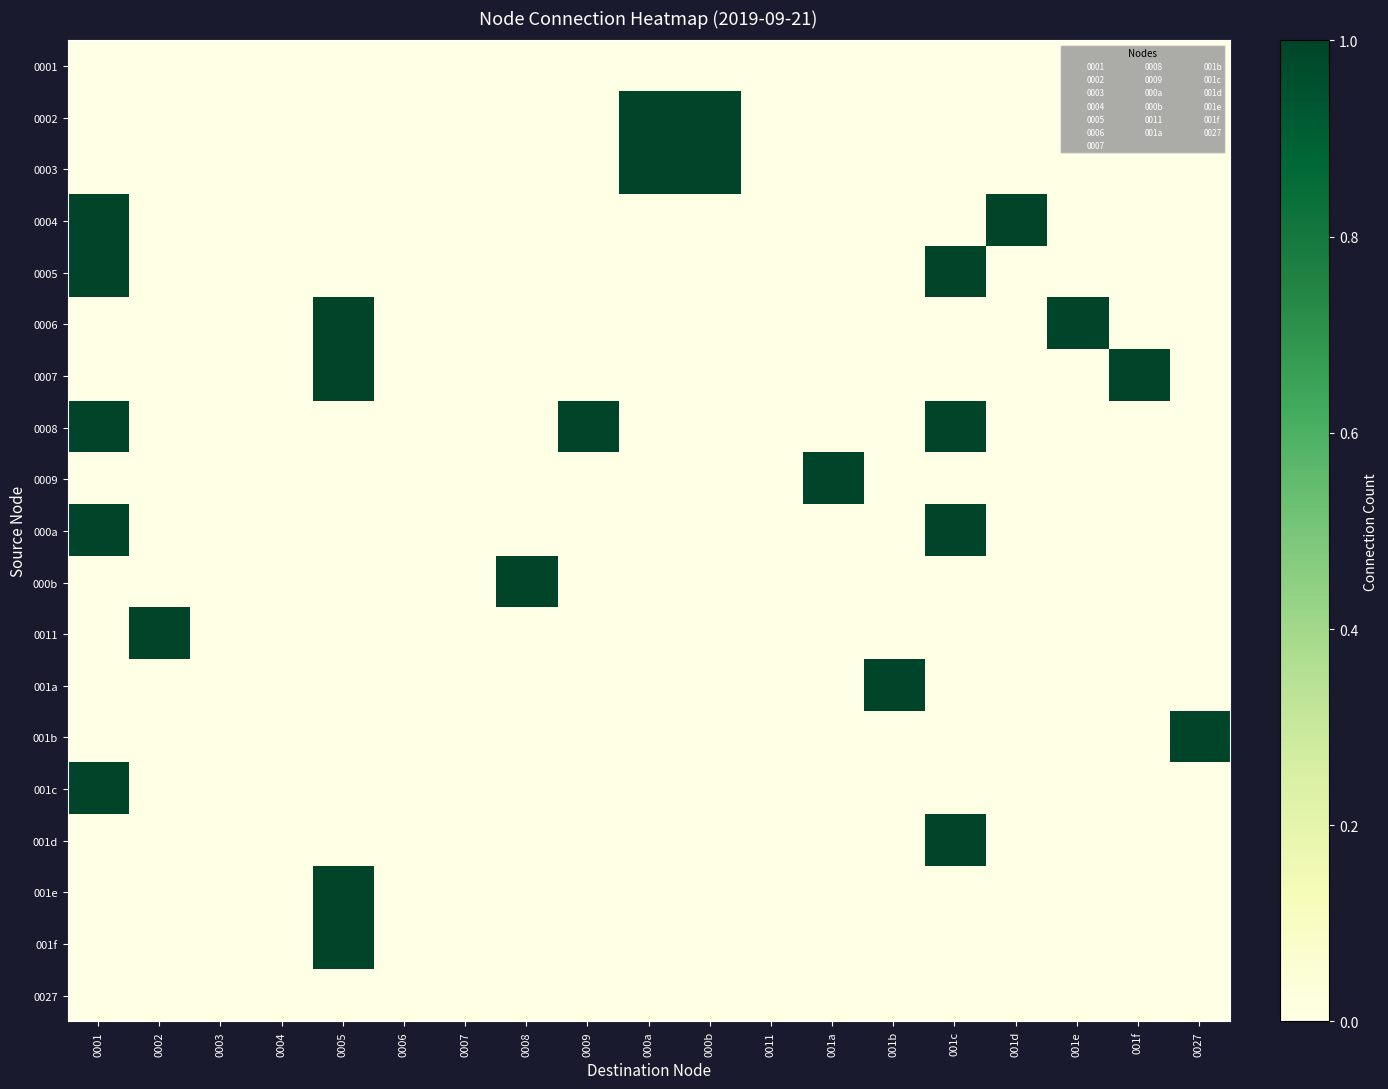

Rank the series at 001d from lowest to highest value.

0001, 0002, 0003, 0005, 0006, 0007, 0008, 0009, 000a, 000b, 0011, 001a, 001b, 001c, 001d, 001e, 001f, 0027, 0004